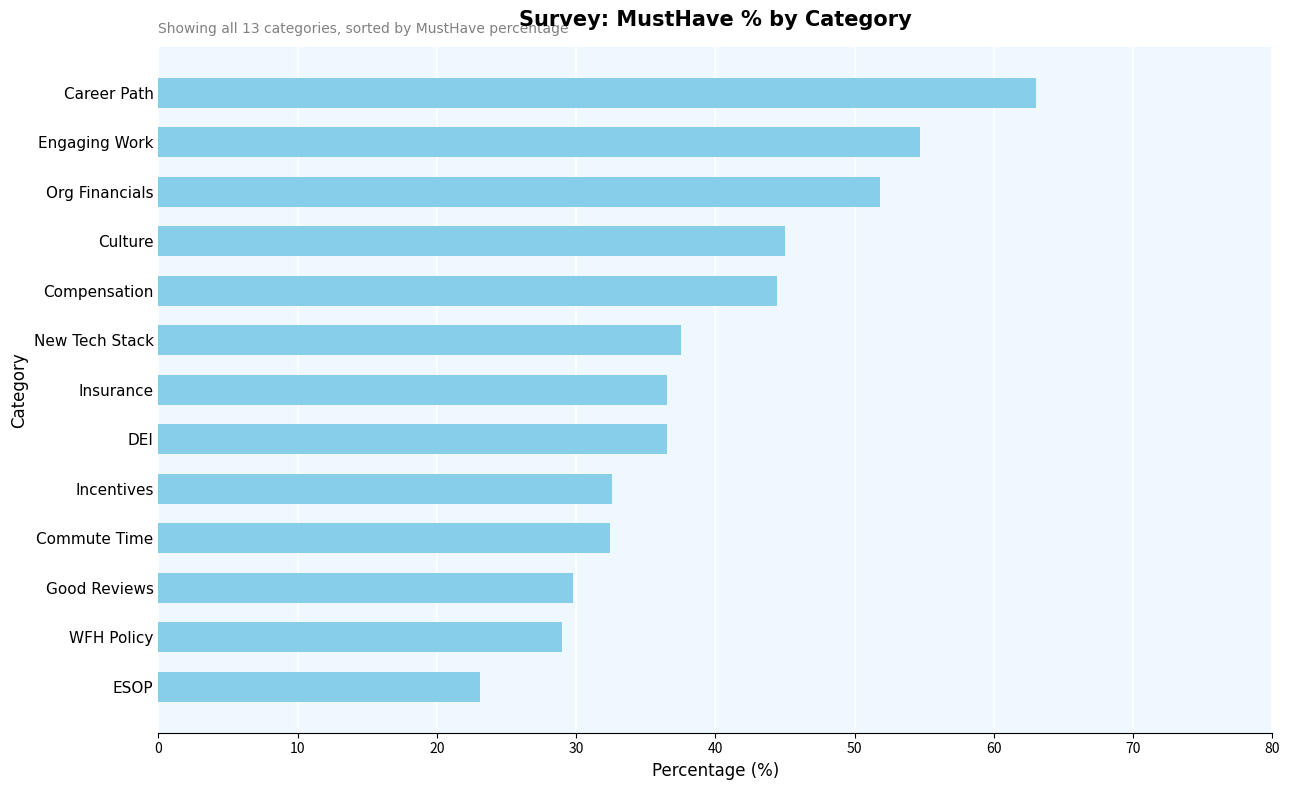

Which has a higher value, New Tech Stack or Career Path?

Career Path